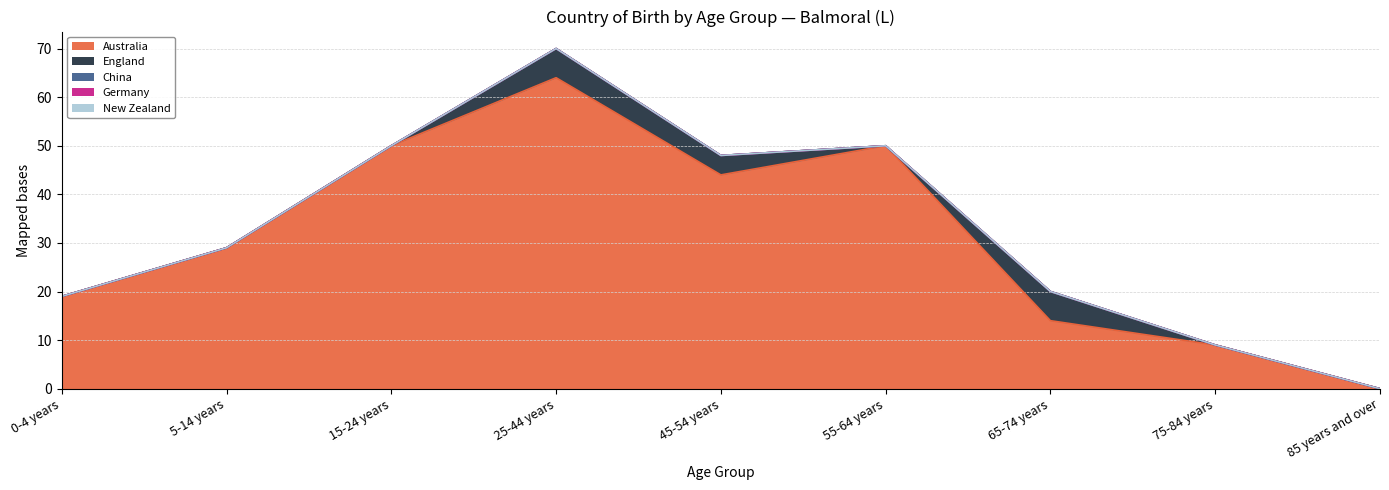

True or false: England and China cross at least once.

False